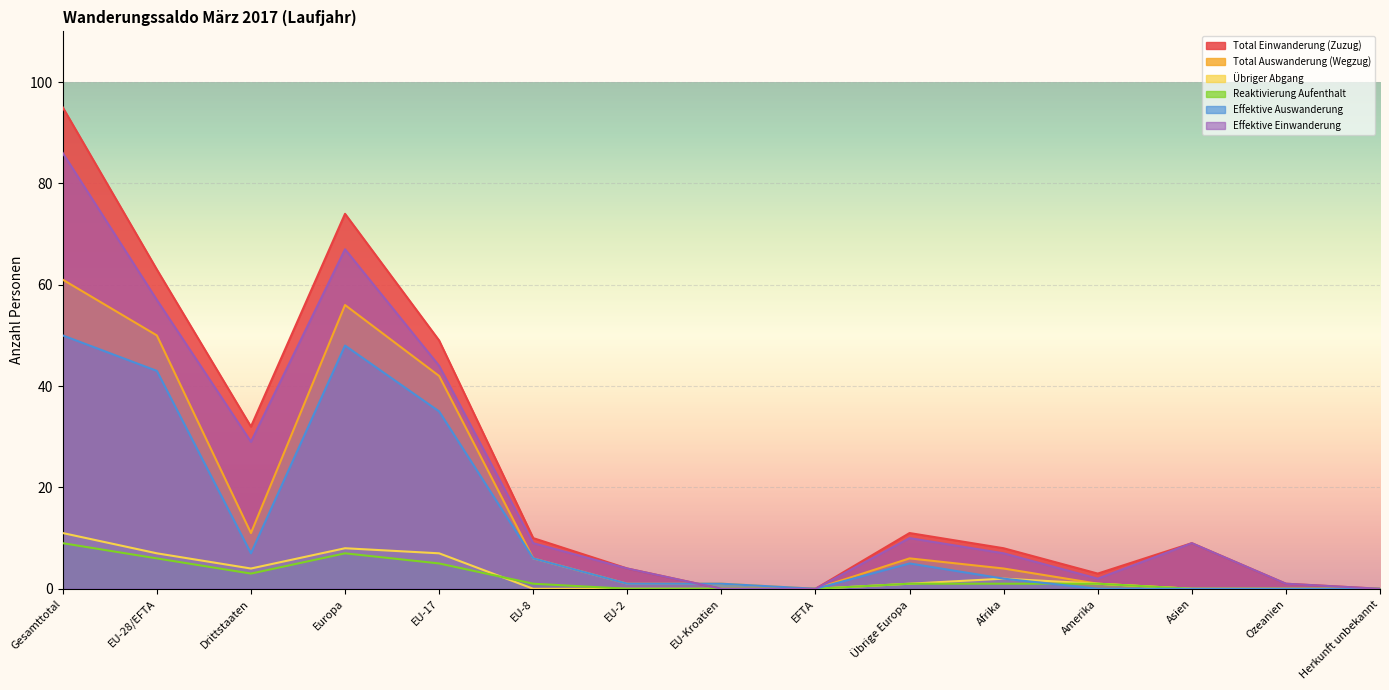

Reading left to right, transcribe all the data shown in this chart.

Total Einwanderung (Zuzug): 95	63	32	74	49	10	4	0	0	11	8	3	9	1	0
Total Auswanderung (Wegzug): 61	50	11	56	42	6	1	1	0	6	4	1	0	0	0
Übriger Abgang: 11	7	4	8	7	0	0	0	0	1	2	1	0	0	0
Reaktivierung Aufenthalt: 9	6	3	7	5	1	0	0	0	1	1	1	0	0	0
Effektive Auswanderung: 50	43	7	48	35	6	1	1	0	5	2	0	0	0	0
Effektive Einwanderung: 86	57	29	67	44	9	4	0	0	10	7	2	9	1	0